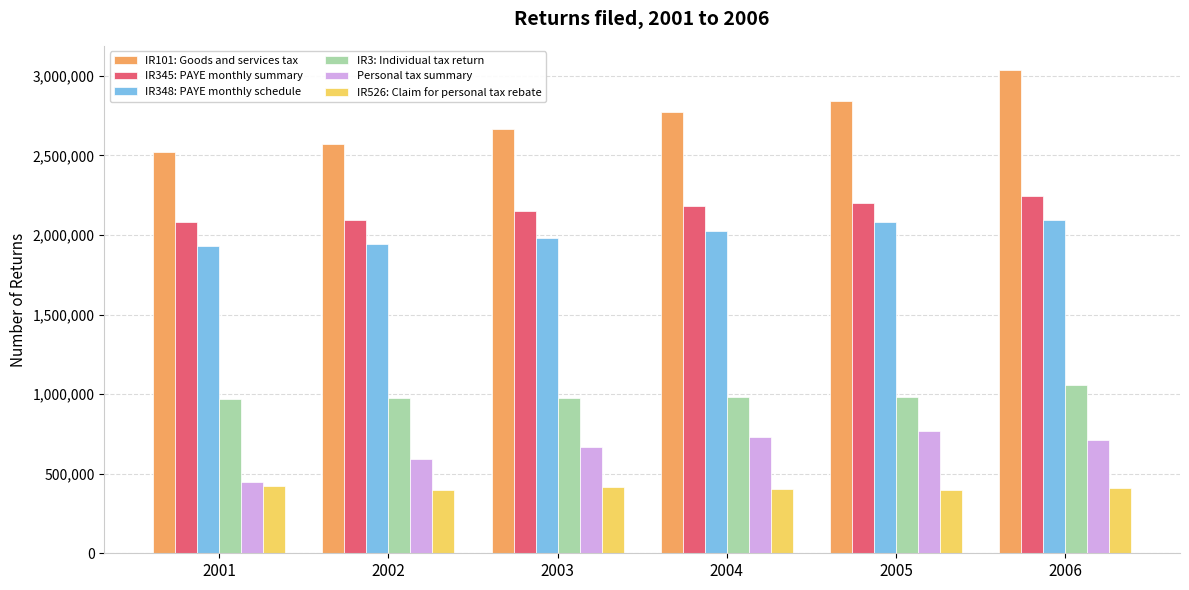

The value of IR526: Claim for personal tax rebate at 2002 is 695344. True or false?

False